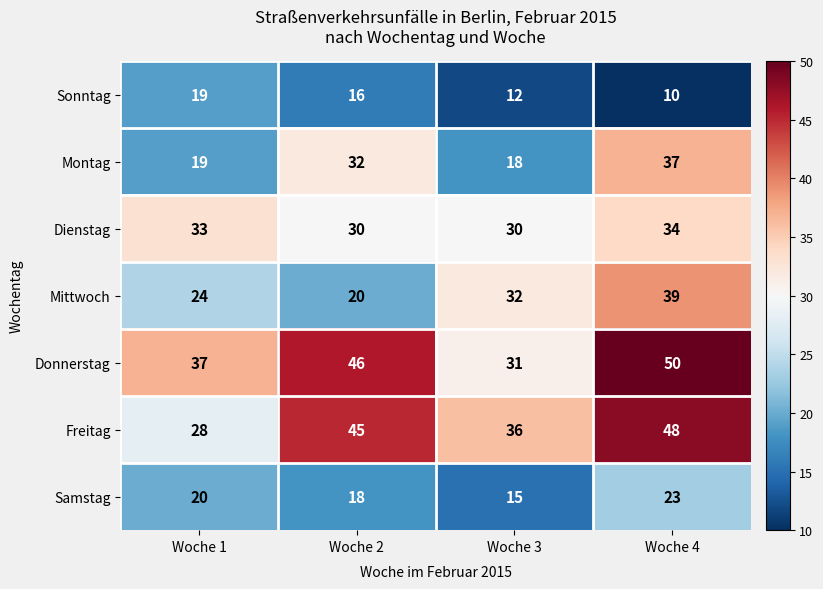

Reading left to right, list all the values displayed in this chart.

Sonntag: Woche 1=19	Woche 2=16	Woche 3=12	Woche 4=10
Montag: Woche 1=19	Woche 2=32	Woche 3=18	Woche 4=37
Dienstag: Woche 1=33	Woche 2=30	Woche 3=30	Woche 4=34
Mittwoch: Woche 1=24	Woche 2=20	Woche 3=32	Woche 4=39
Donnerstag: Woche 1=37	Woche 2=46	Woche 3=31	Woche 4=50
Freitag: Woche 1=28	Woche 2=45	Woche 3=36	Woche 4=48
Samstag: Woche 1=20	Woche 2=18	Woche 3=15	Woche 4=23